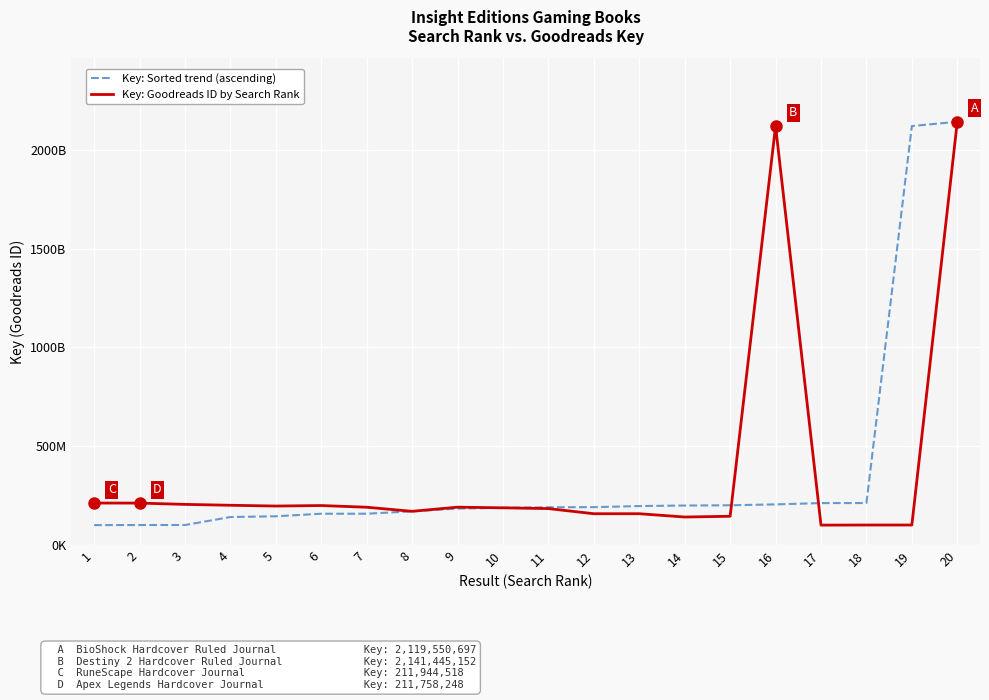

List the labels in order of Key: Sorted trend (ascending) value, largest first.

20, 19, 18, 17, 16, 15, 14, 13, 12, 11, 10, 9, 8, 7, 6, 5, 4, 3, 2, 1